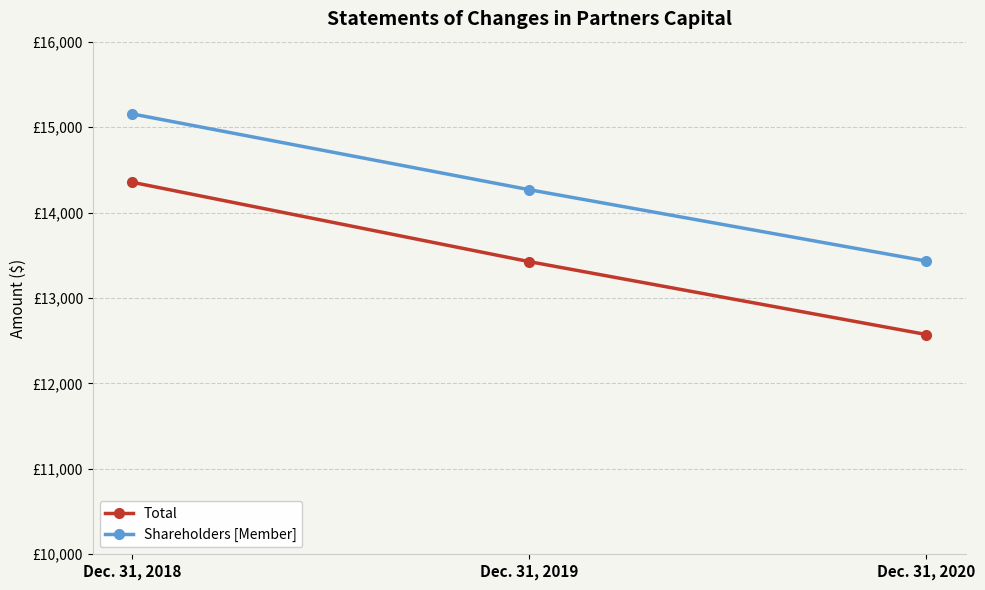

List the series in order of their peak value, highest first.

Shareholders [Member], Total